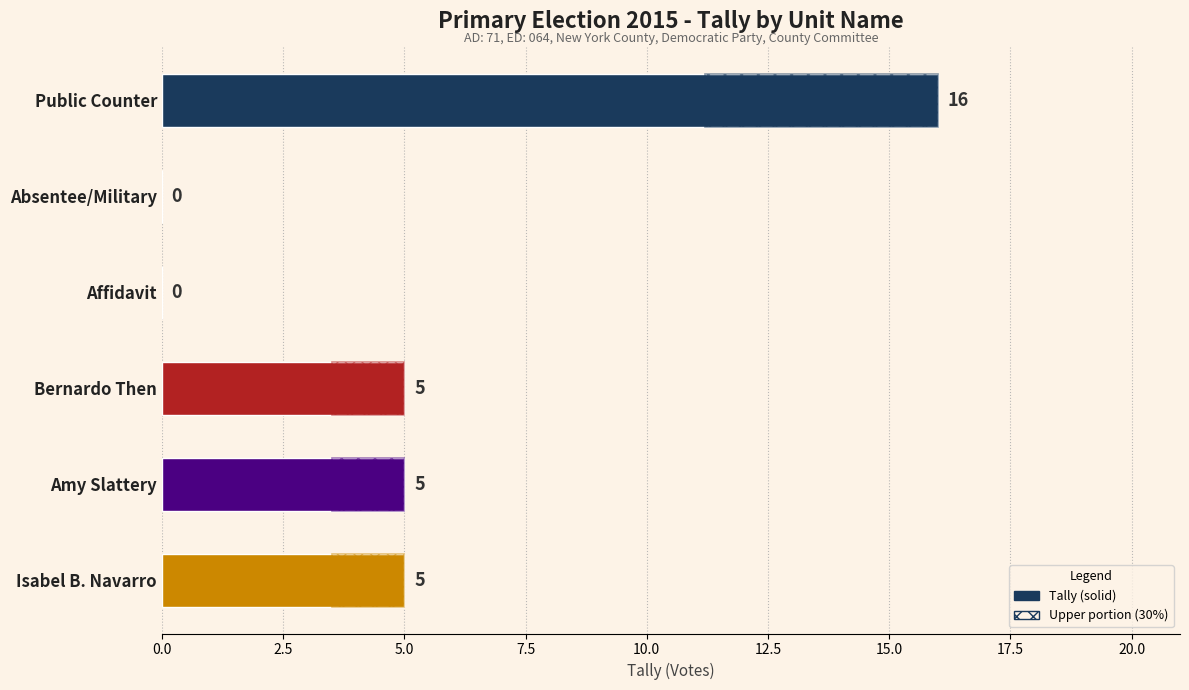

Between Isabel B. Navarro and Bernardo Then, which is larger?

Isabel B. Navarro